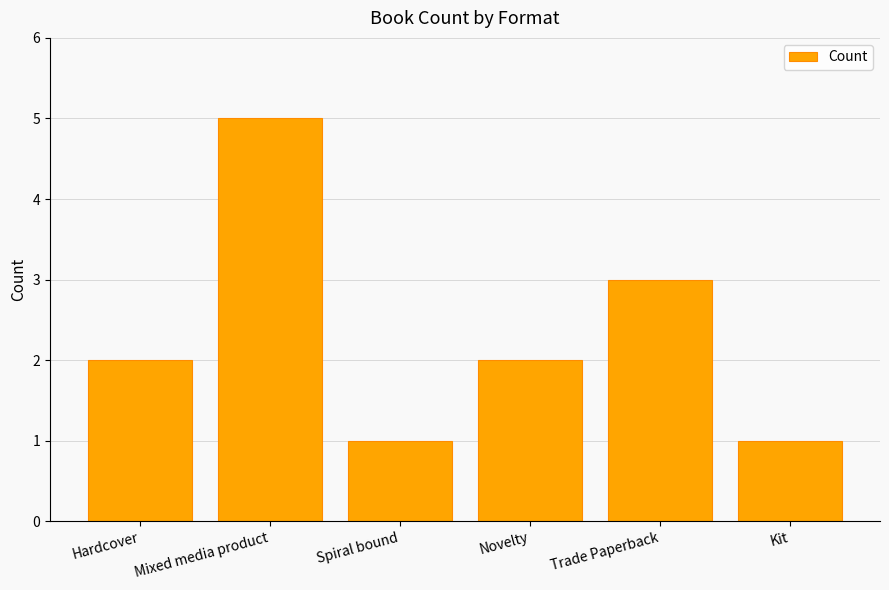

What is the ratio of the value at Mixed media product to the value at Kit?

5.0